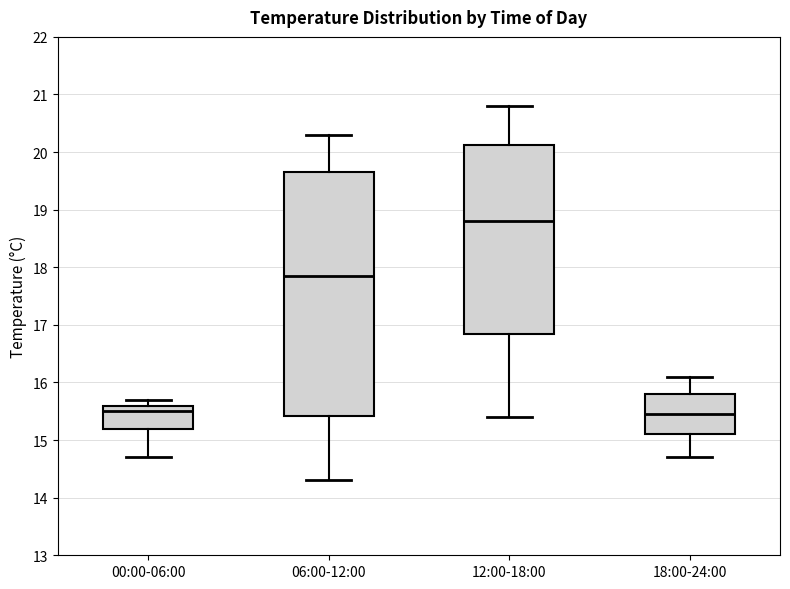

Comparing the boxes themselves (not the whiskers), which one is the tallest?

06:00-12:00